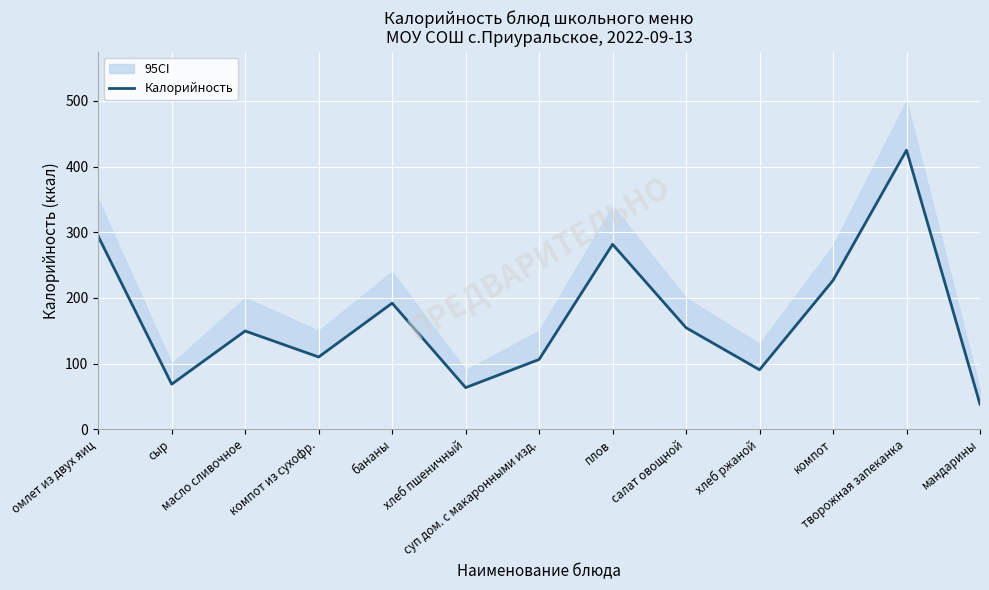

What is the sum of the values at мандарины and компот?

264.7